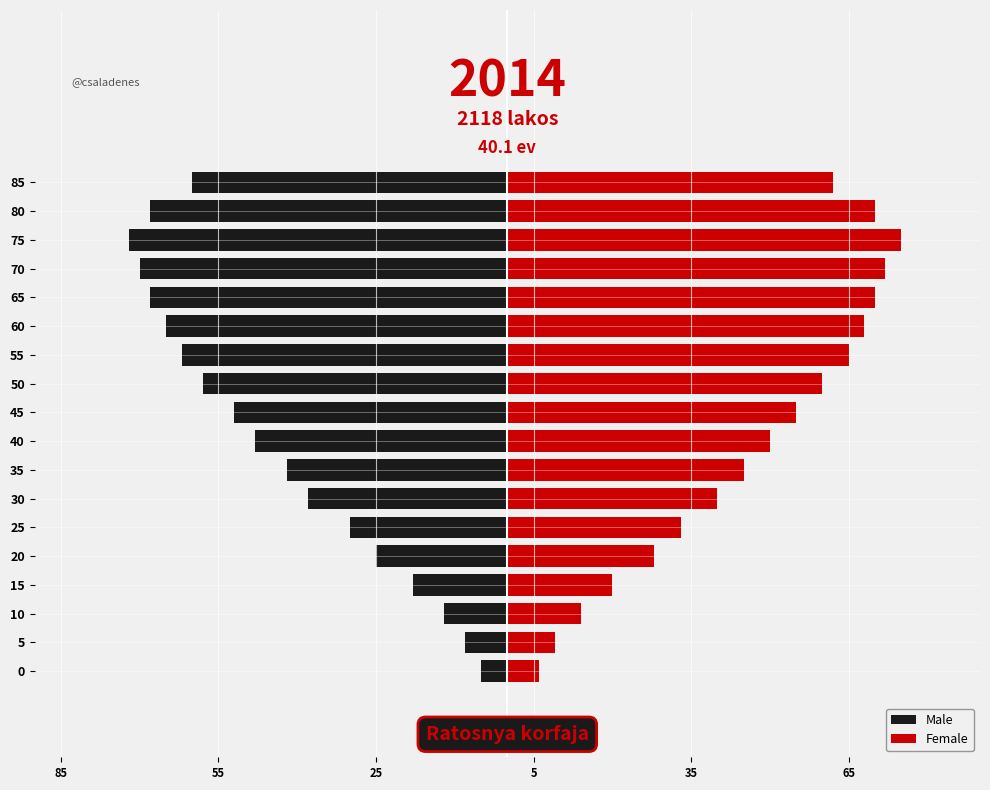

Which series has the widest spread of values?

Female